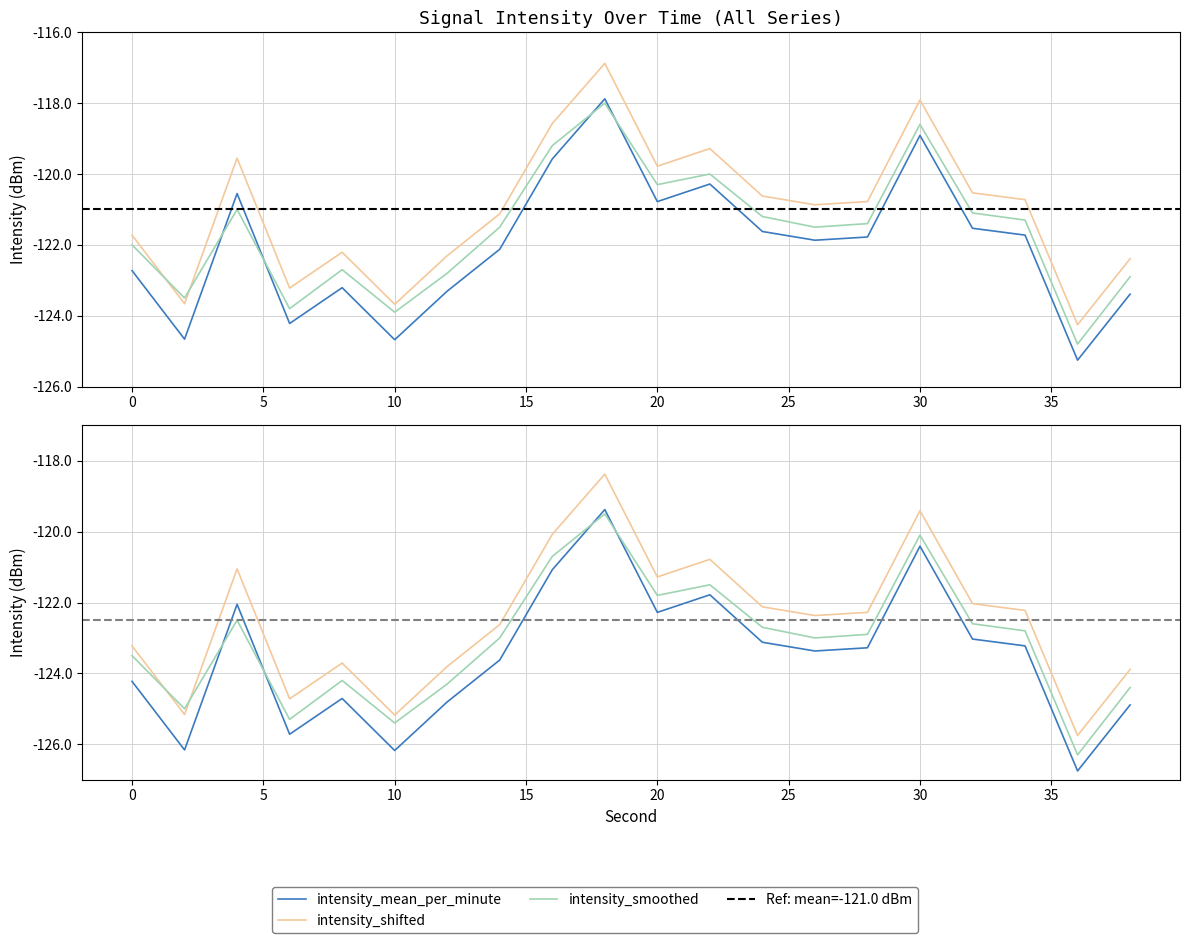

At which label does intensity_shifted first exceed -120?

4